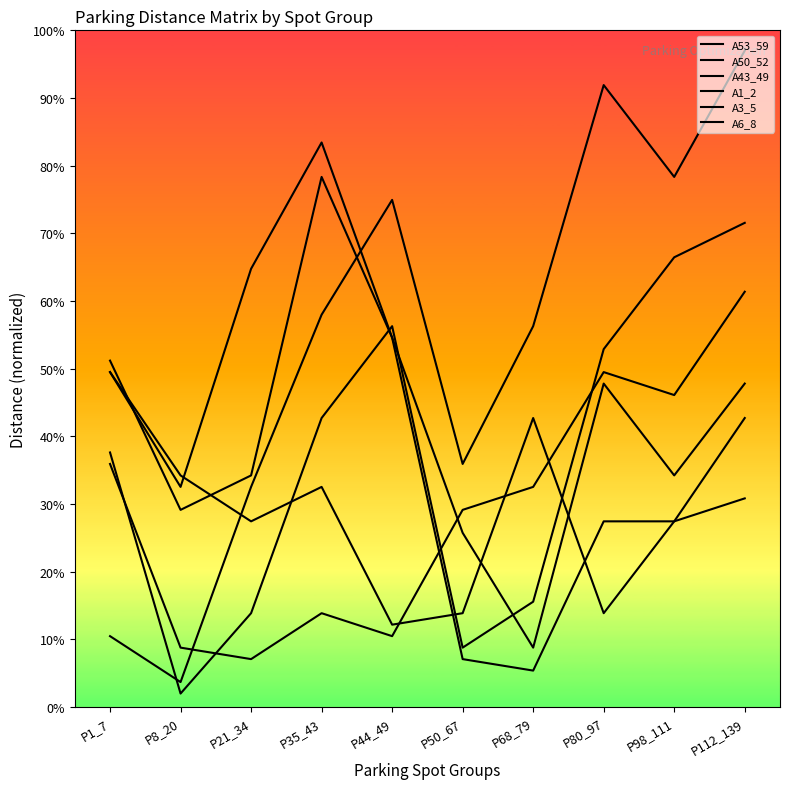

The A53_59 series shows 54.6 at P44_49. True or false?

True